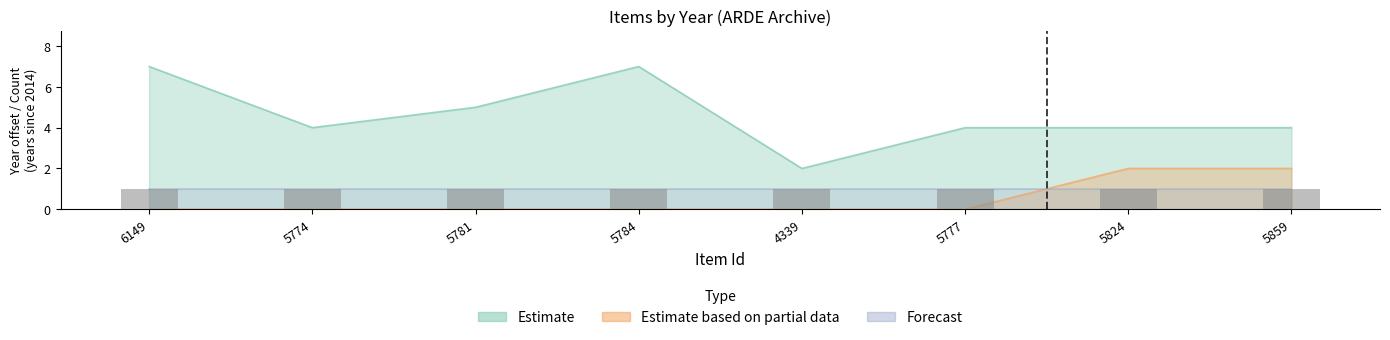

The Estimate based on partial data series shows 0 at 5781. True or false?

True